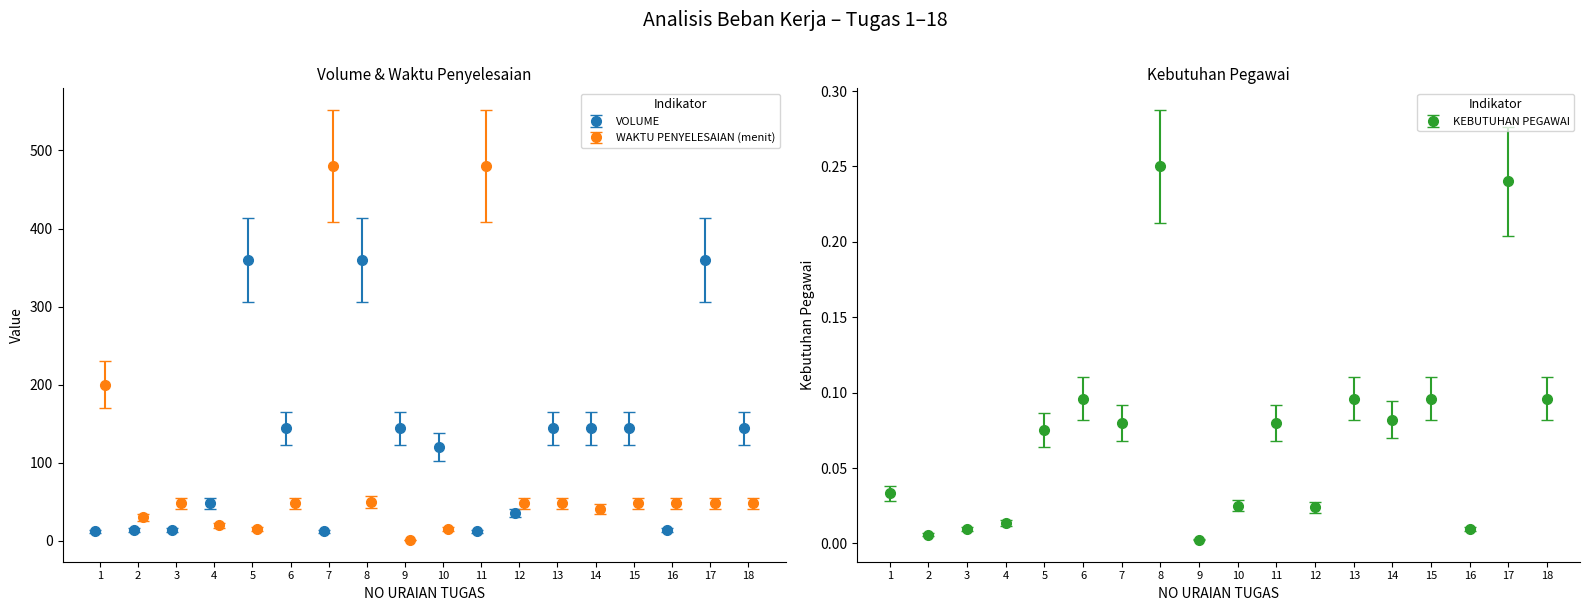

What is the sum of all VOLUME values?

2226